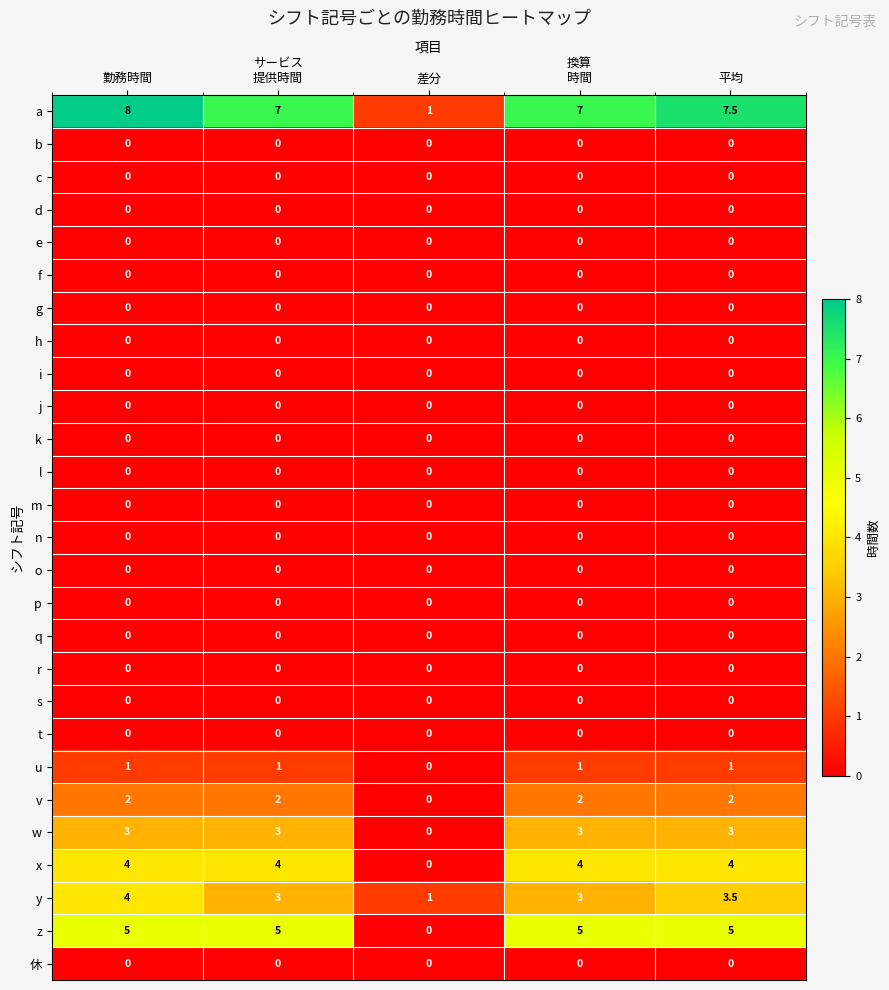

The value of d at 勤務時間 is 0.0. True or false?

True